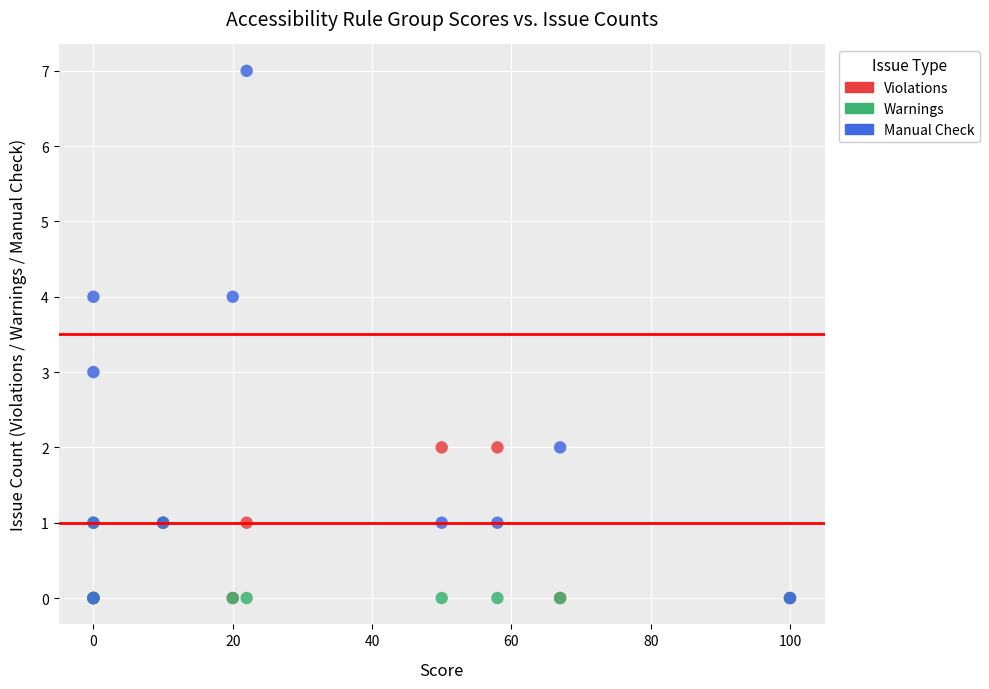

Which series has the widest spread of Y values?

Manual Check